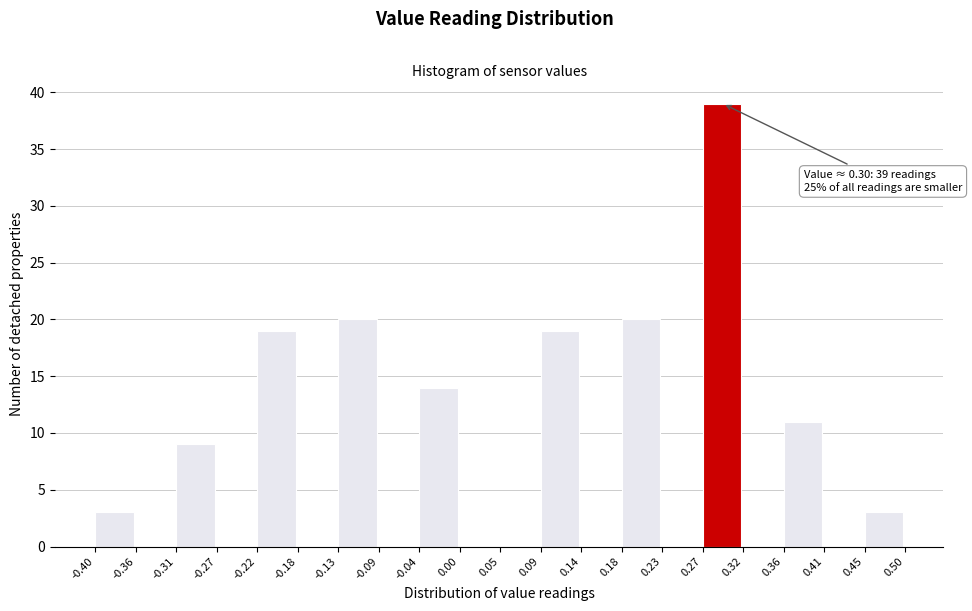

Which range on the x-axis has the tallest bar?

0.27 to 0.32